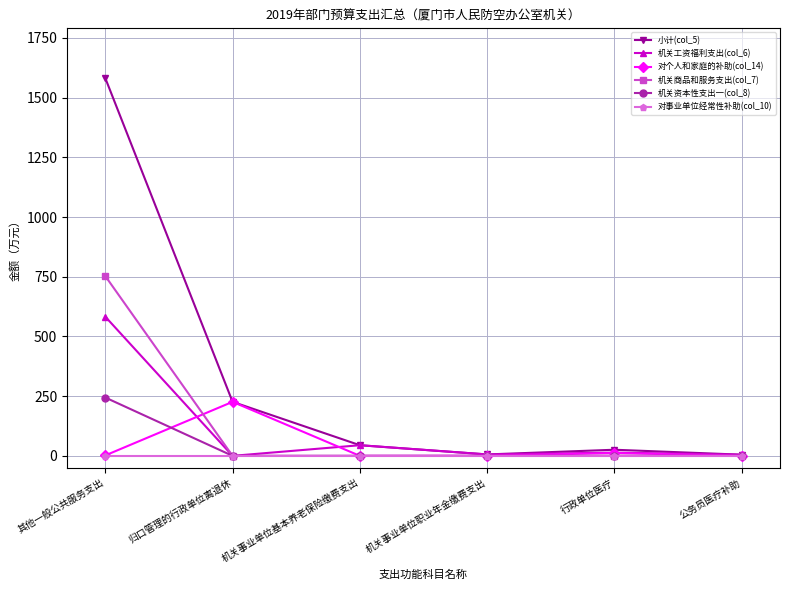

Is this an area chart (filled region under the line)?

No